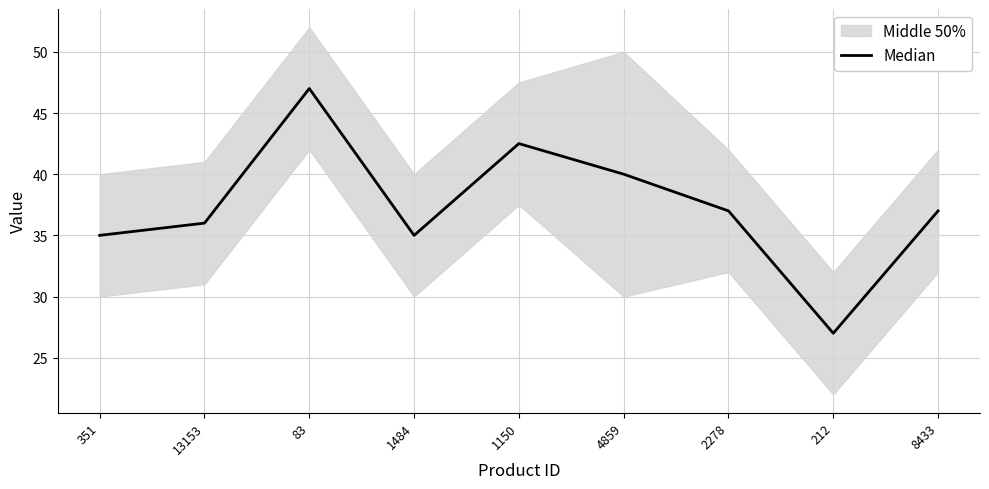

Approximately how many times larger is the value at 1150 compared to 83?

0.9